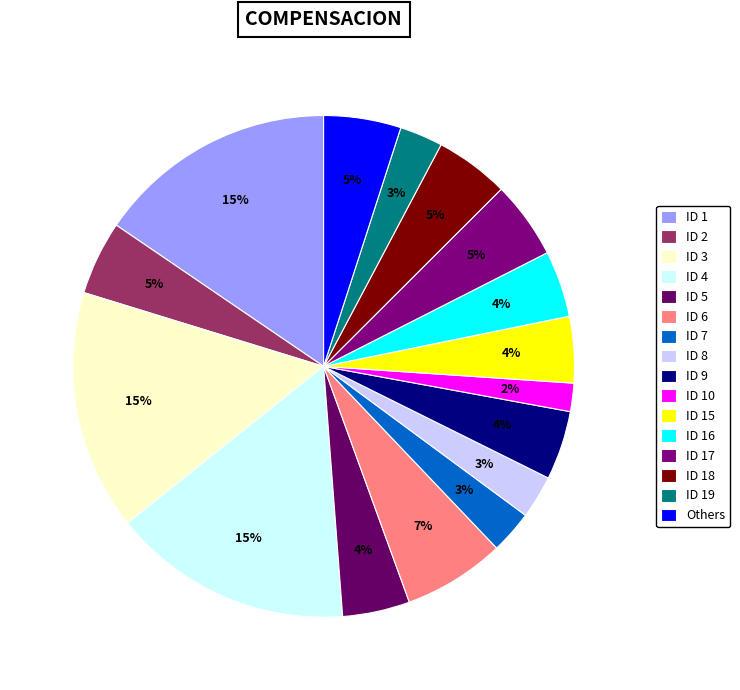

Which slice is the smallest?

ID 10